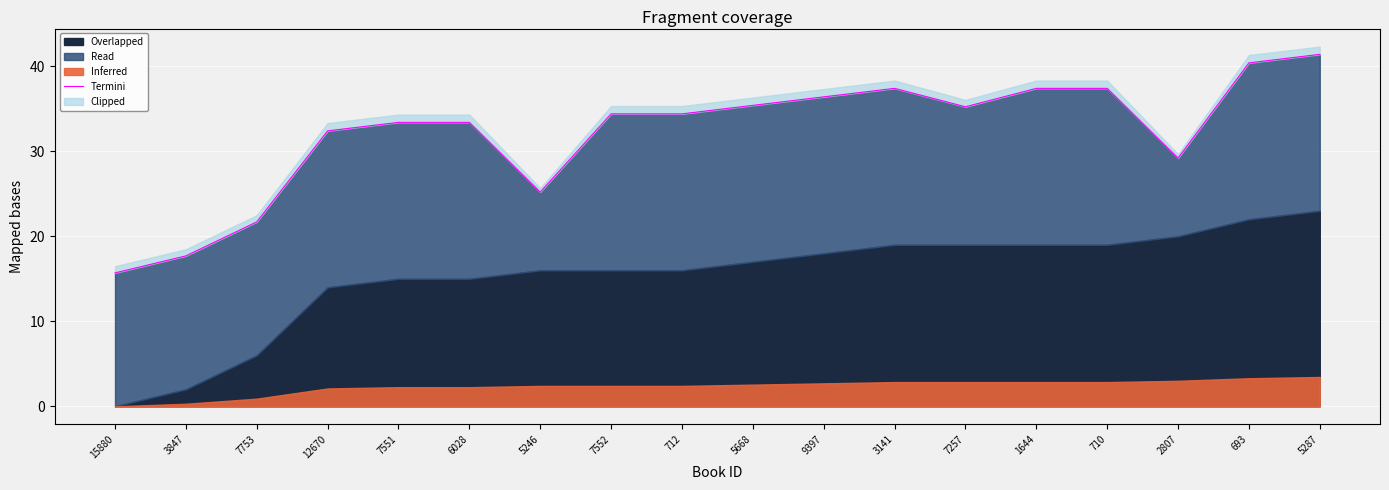

What position from the left is 9397?

11